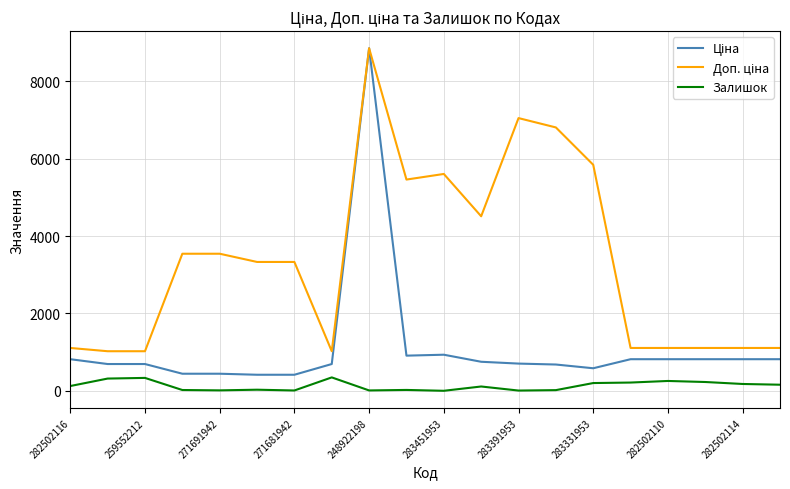

What is the maximum value shown in the chart?

8856.7